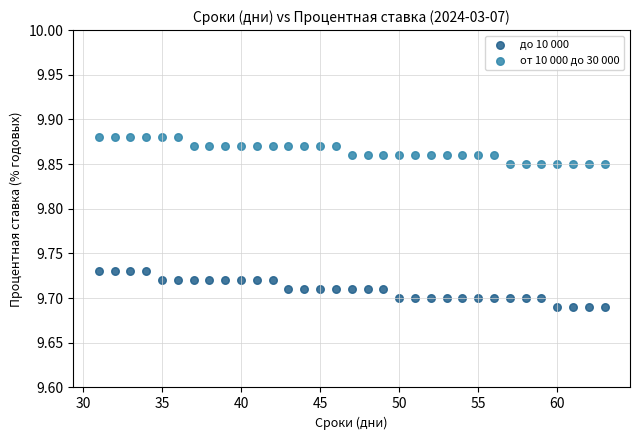

Which series reaches the minimum Y coordinate?

до 10 000